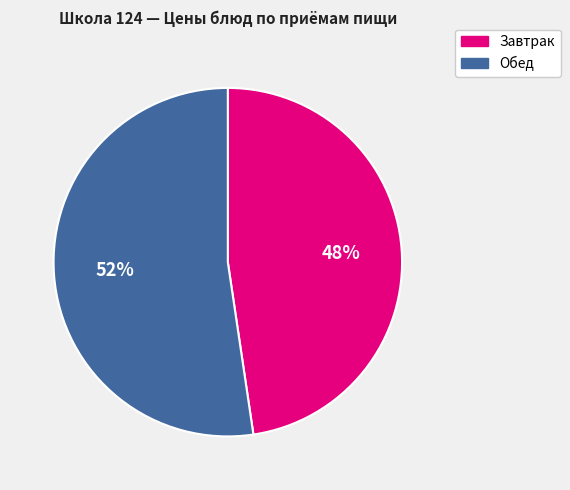

Do Завтрак and Обед together represent more than half of the pie?

Yes